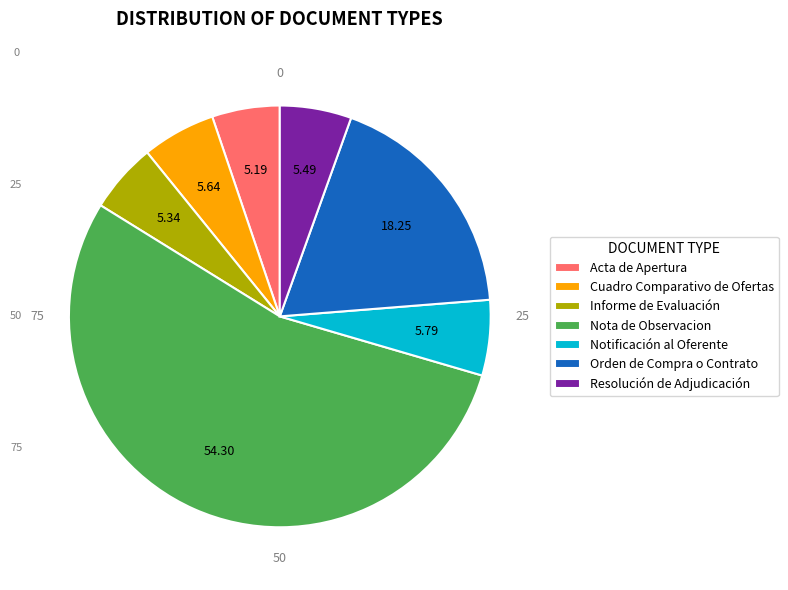

How many segments does this pie chart have?

7